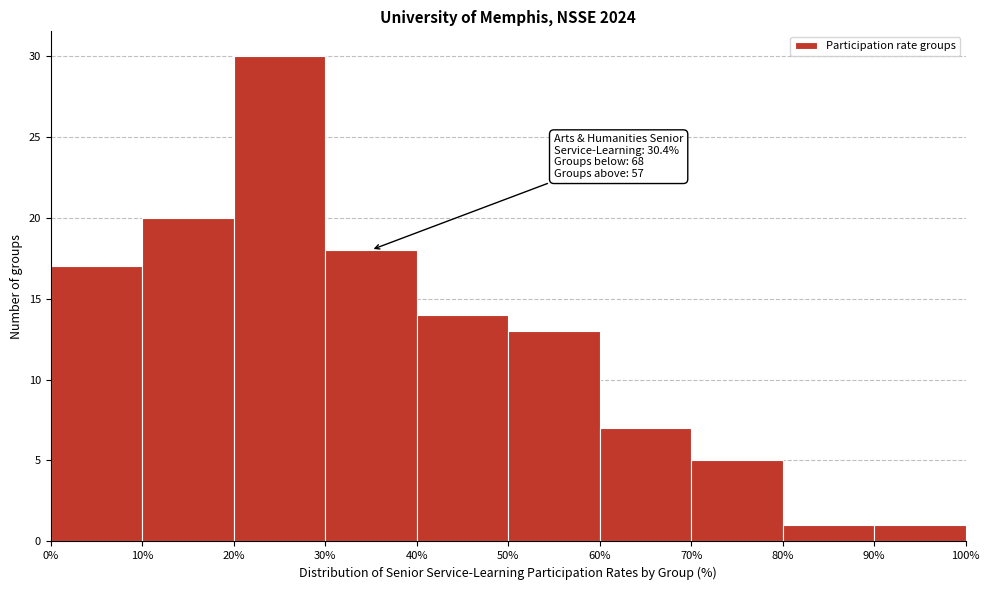

Over which range of the x-axis is the bar tallest?

20% to 30%